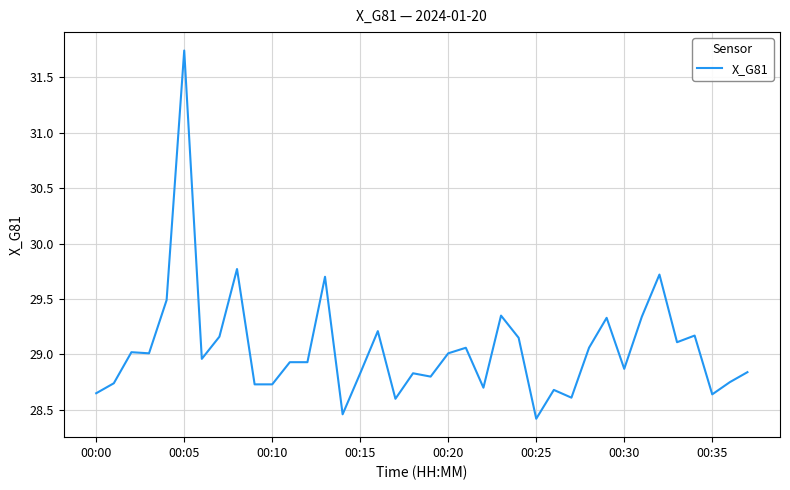

What is the difference between the maximum and minimum values?

3.3